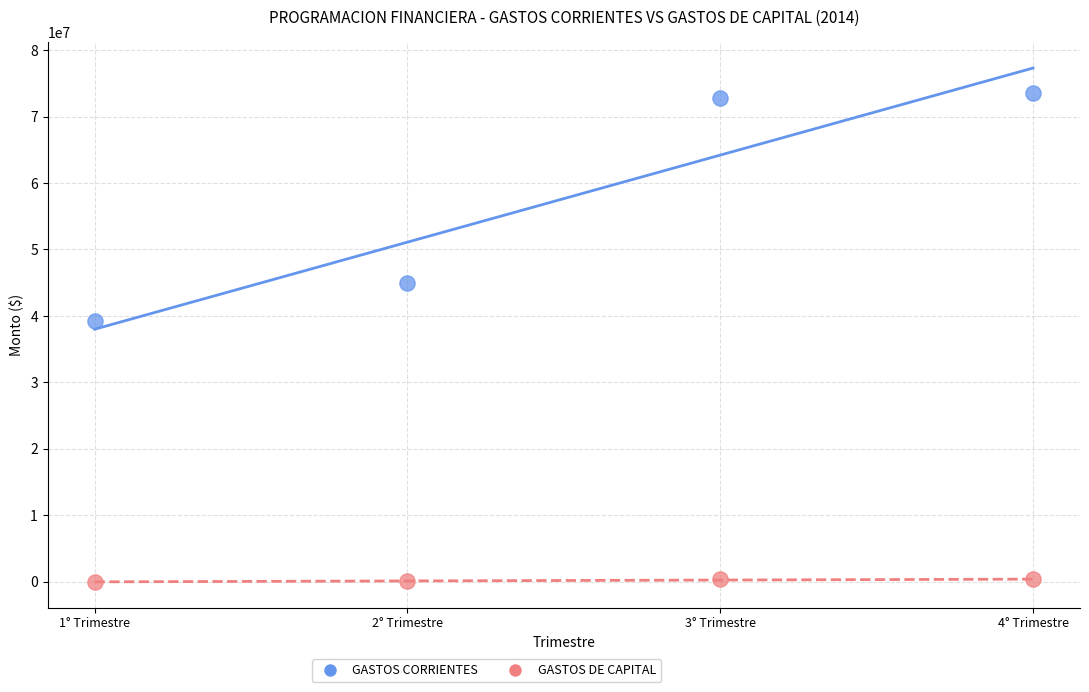

Across all data points, what is the range of X values (max minus min)?

3.0